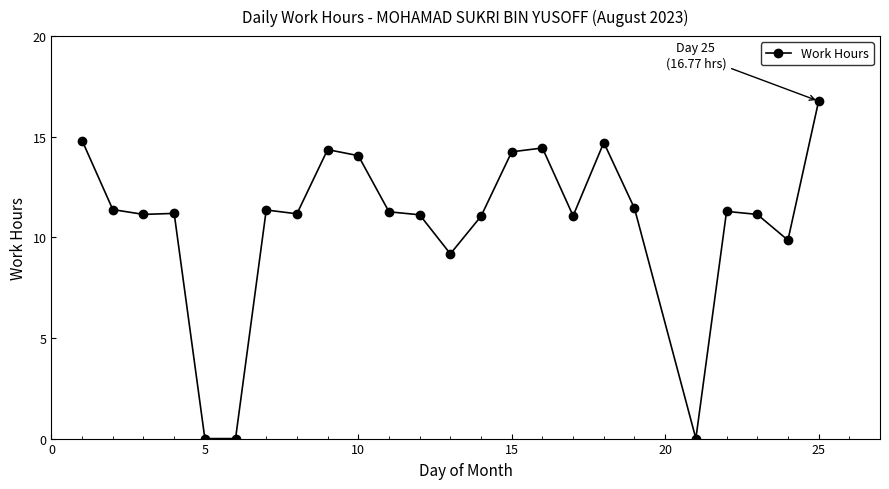

What is the average value?

10.7